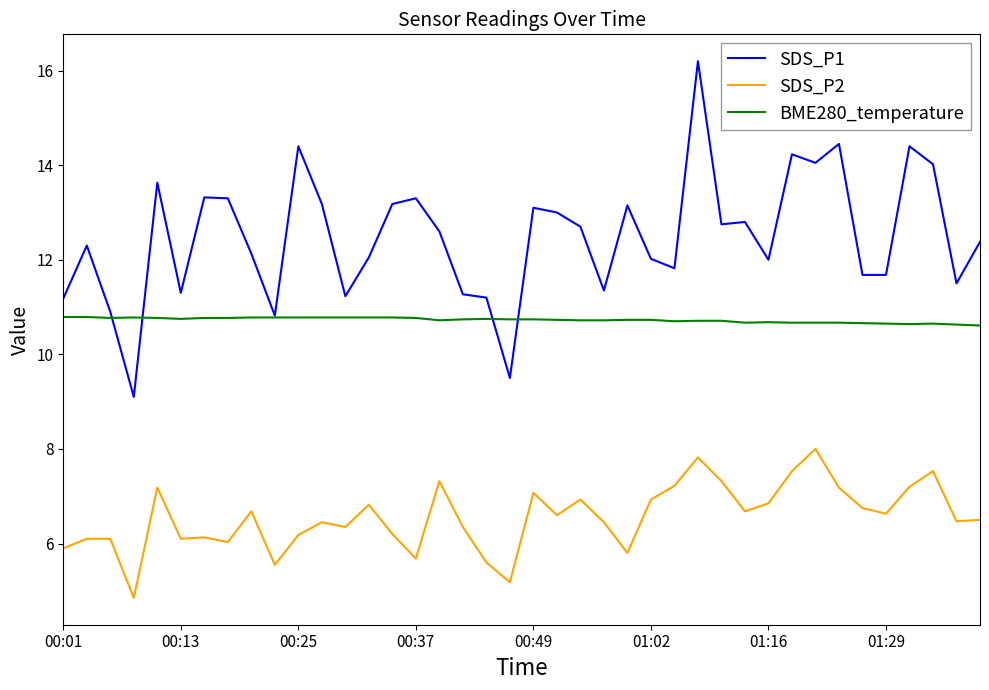

At how many categories does at least one series exceed 11?

36